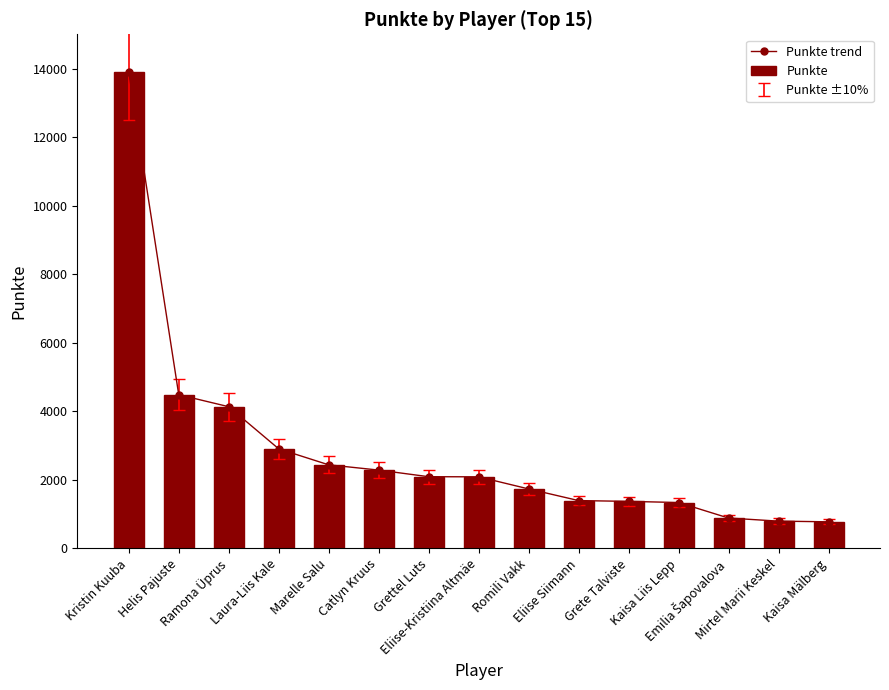

Which series has the widest spread of values?

Punkte trend